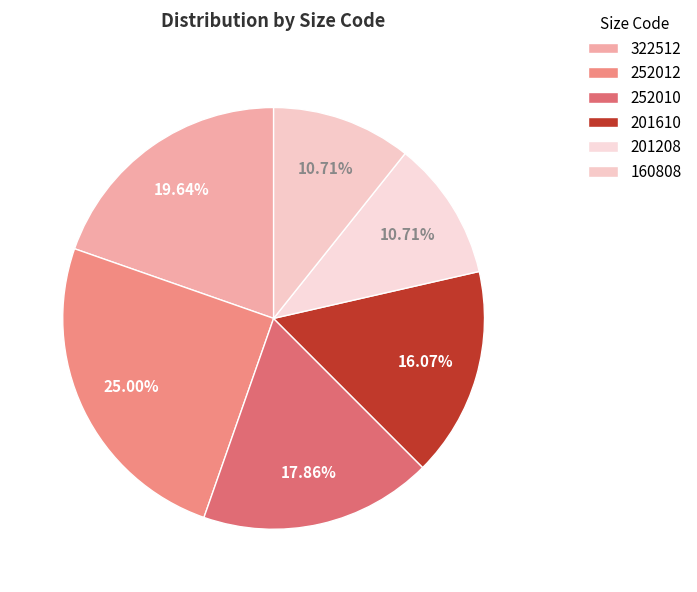

Is 160808 the majority of the pie?

No